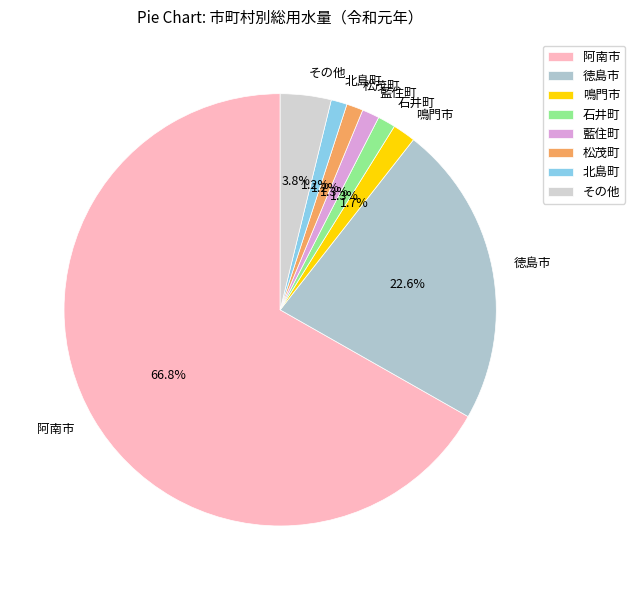

What is the ratio of the value at 鳴門市 to the value at 北島町?

1.4